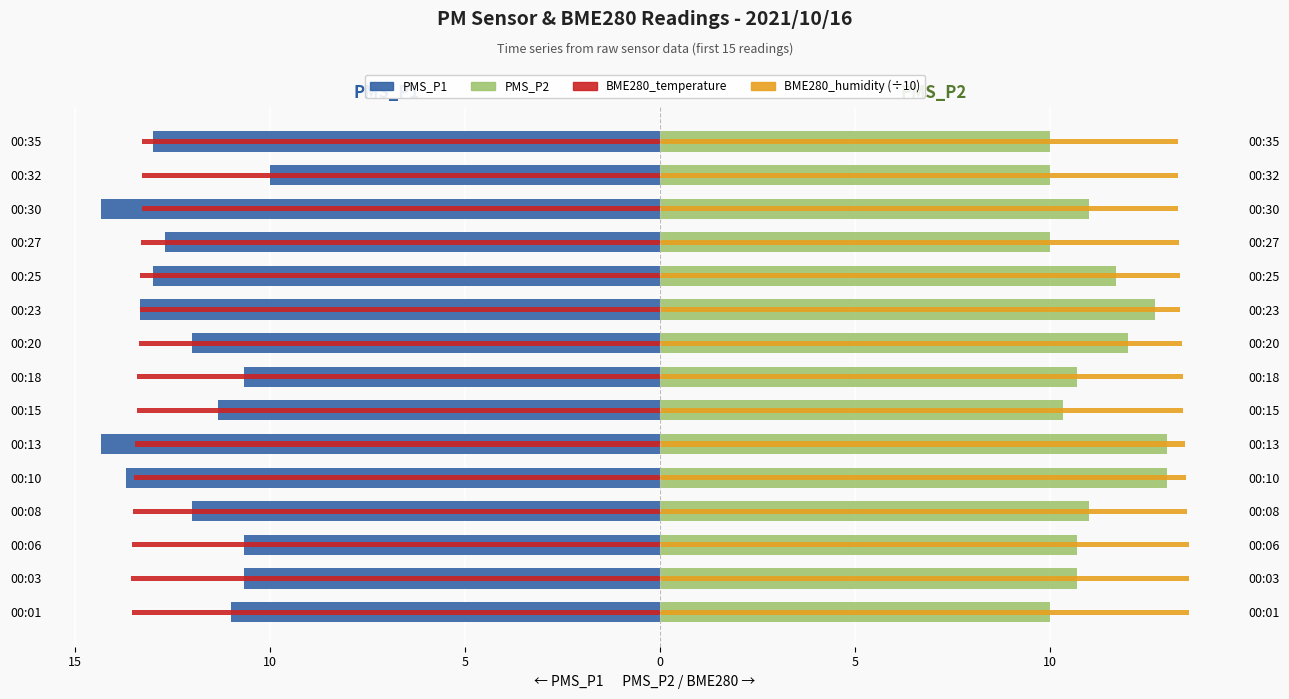

How many bars are there in total?

60